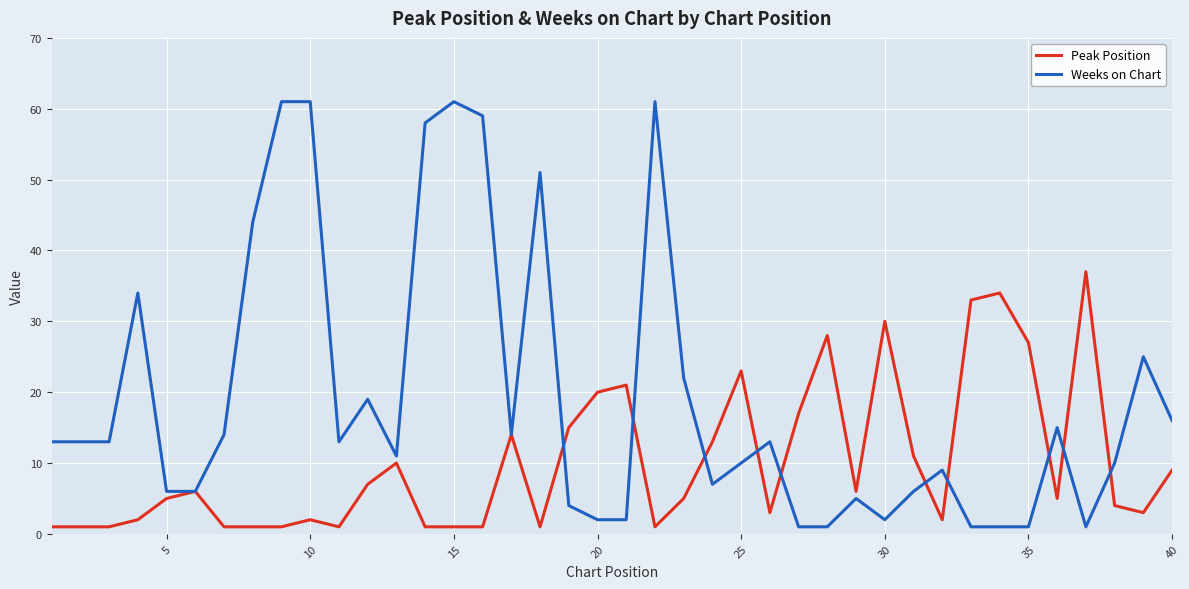

Rank the series by their average value, from highest to lowest.

Weeks on Chart, Peak Position